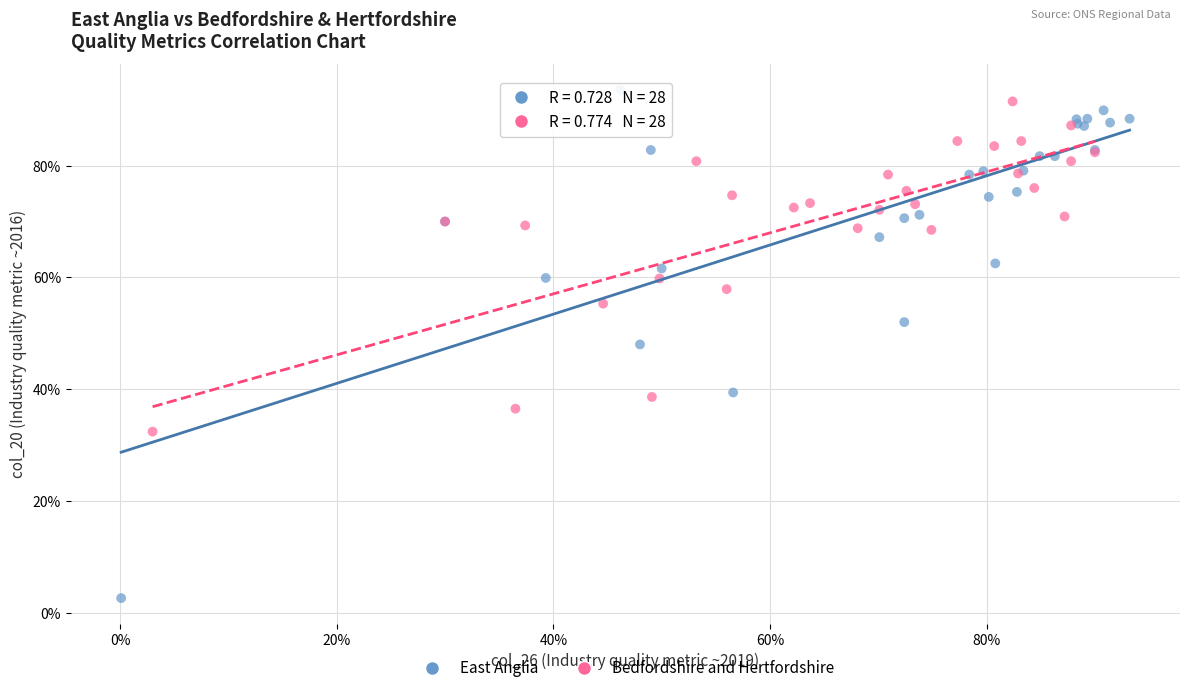

Which series contains the lowest Y value?

East Anglia